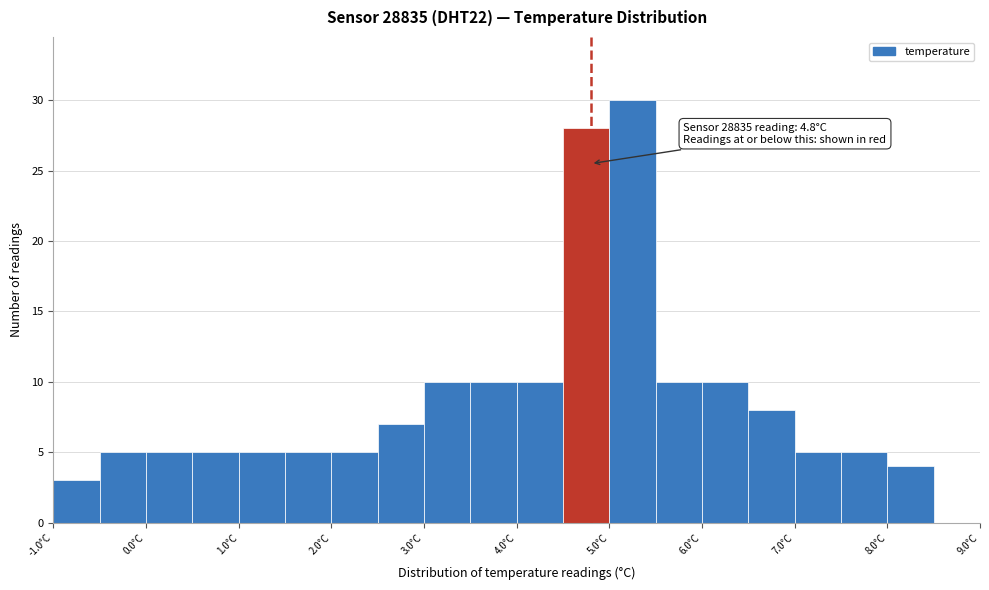

Which range on the x-axis has the tallest bar?

5.0 to 5.5